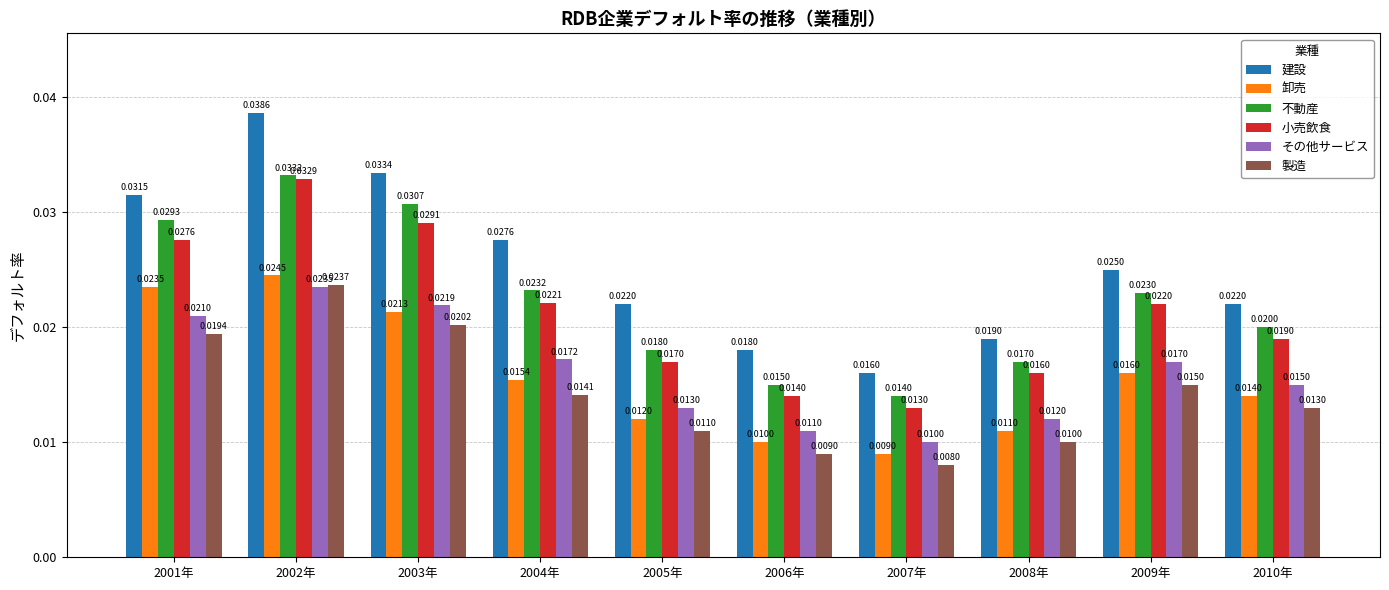

Which category has the highest value in the 製造 series?

2002年